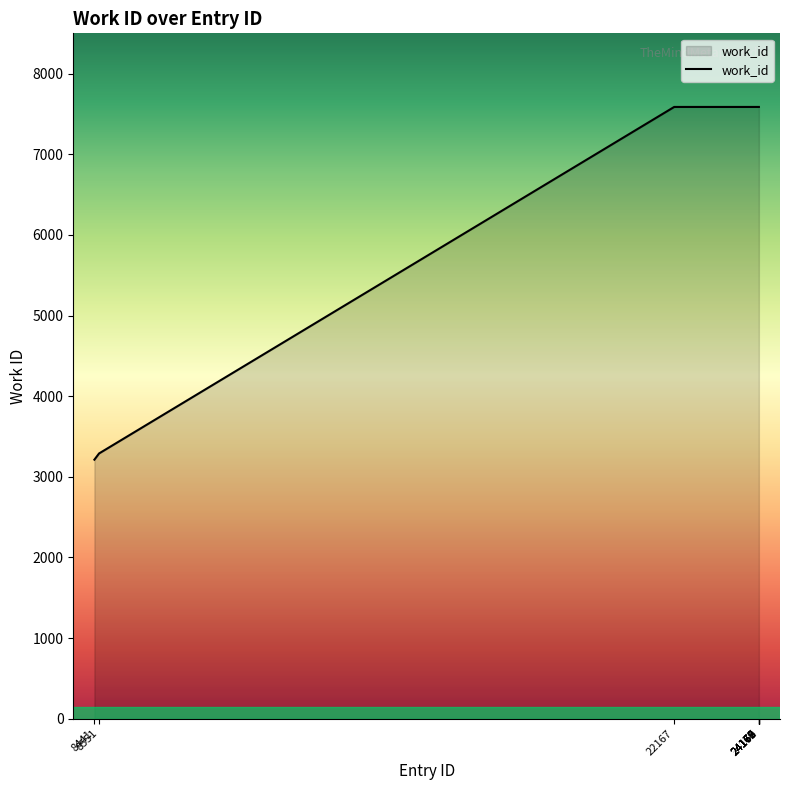

What is the minimum value shown in the chart?

3212